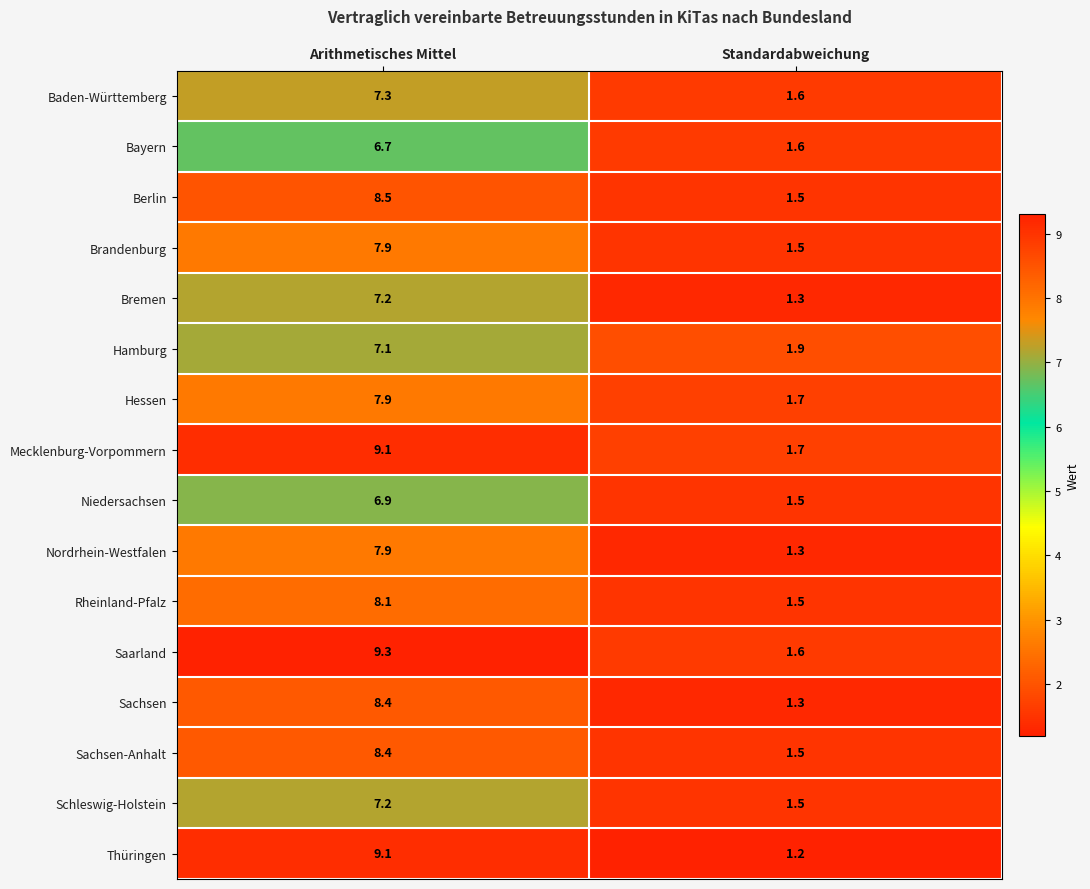

Is the value of Hamburg at Standardabweichung greater than the value of Baden-Württemberg at Standardabweichung?

Yes